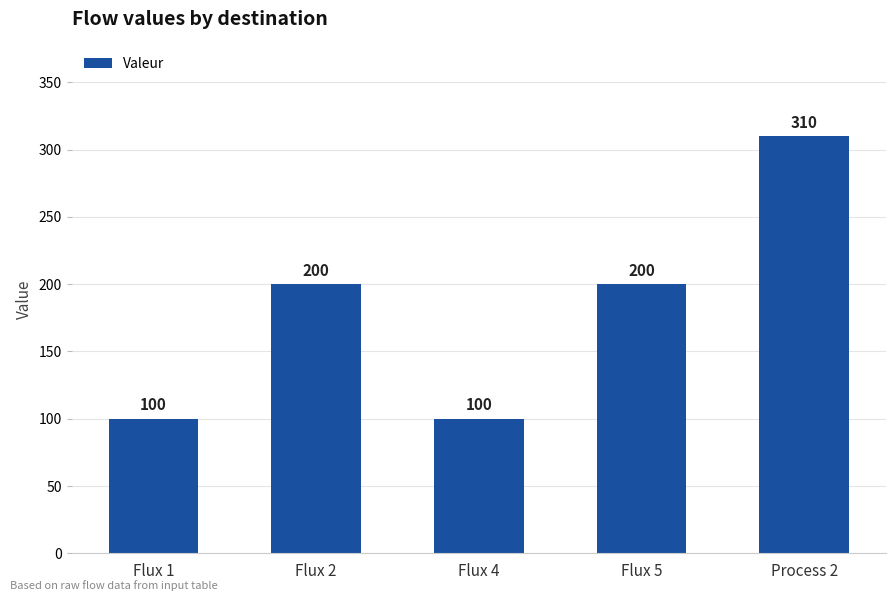

Approximately how many times larger is the value at Flux 4 compared to Flux 1?

1.0